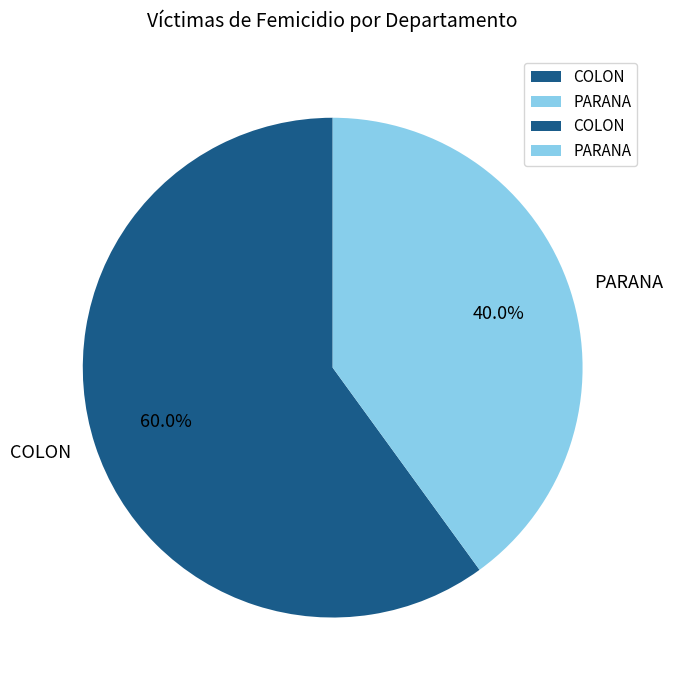

What percentage do PARANA and COLON together represent?

100.0%